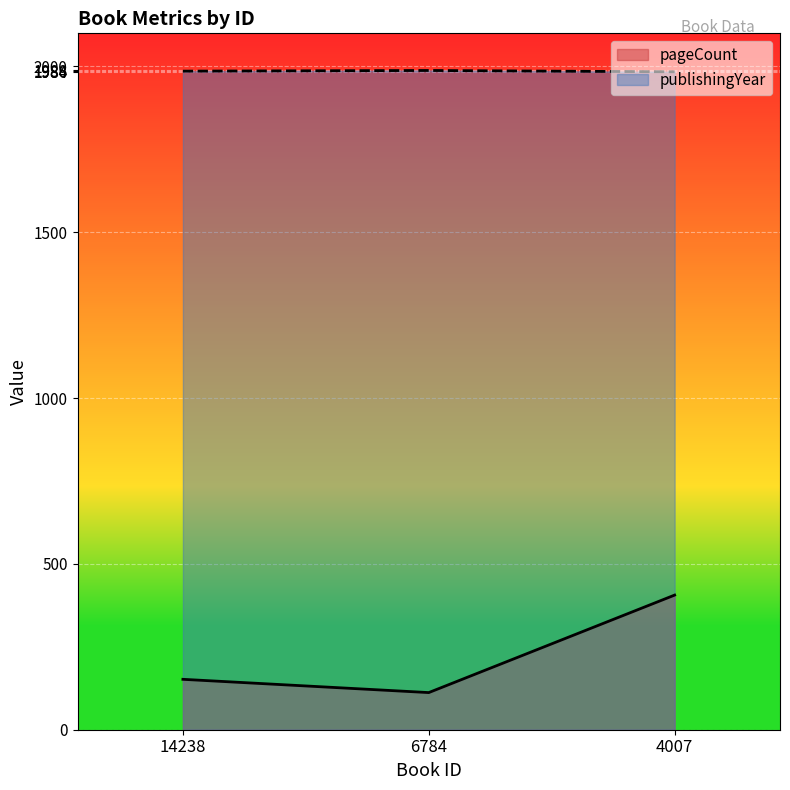

List the series in order of their overall mean, lowest first.

pageCount, publishingYear